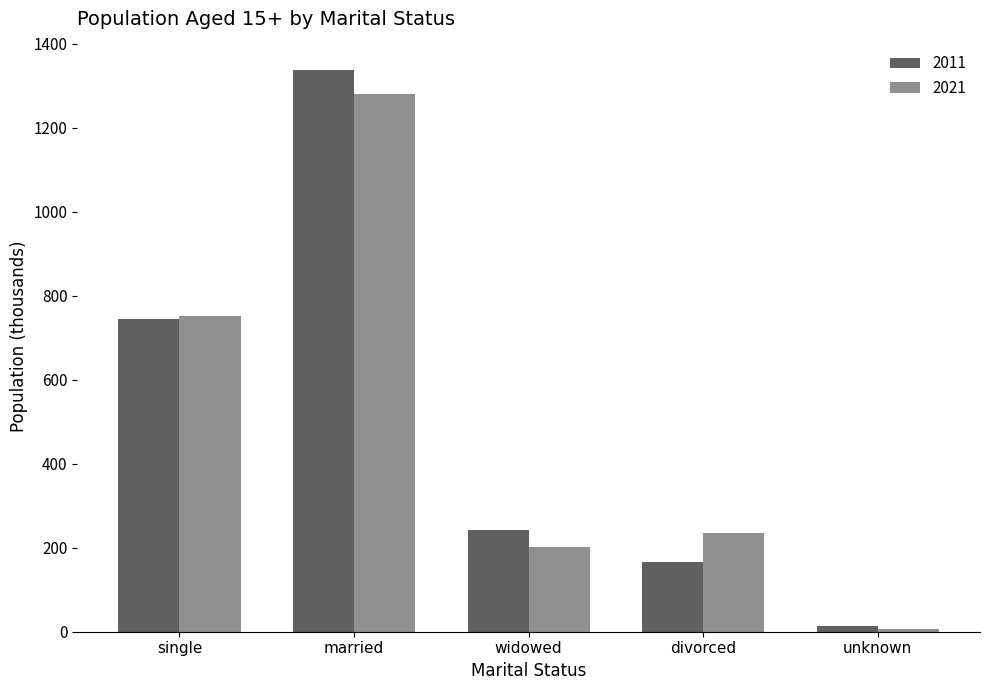

Between single and married, which series saw the biggest shift?

2011